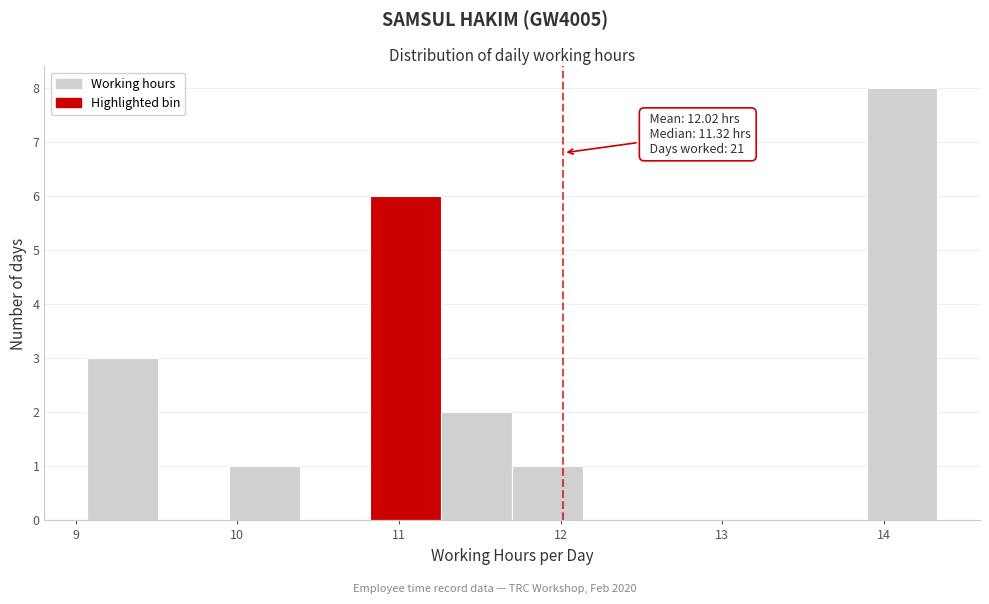

Over which range of the x-axis is the bar tallest?

13.9 to 14.3